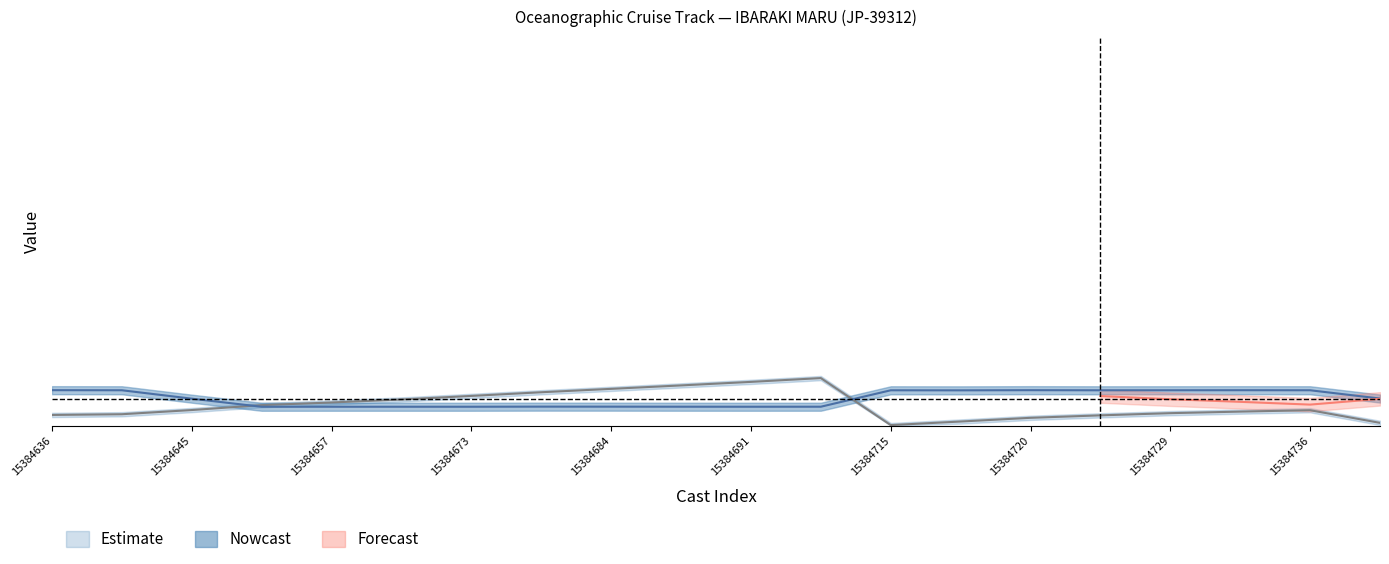

Reading left to right, what are all the values shown in this chart?

TIME: 15384636=4.0	15384642=4.2	15384645=5.8	15384652=7.6	15384657=8.6	15384662=9.7	15384673=11.1	15384677=12.4	15384684=13.7	15384687=15.0	15384691=16.3	15384695=17.7	15384715=0.2	15384718=1.5	15384720=2.9	15384724=3.8	15384729=4.6	15384735=5.2	15384736=5.7	15385032=1.0
LATITUDE: 15384636=13.2	15384642=13.2	15384645=10.0	15384652=7.0	15384657=7.0	15384662=7.0	15384673=7.0	15384677=7.0	15384684=7.0	15384687=7.0	15384691=7.0	15384695=7.0	15384715=13.1	15384718=13.1	15384720=13.2	15384724=13.1	15384729=13.2	15384735=13.2	15384736=13.2	15385032=10.1